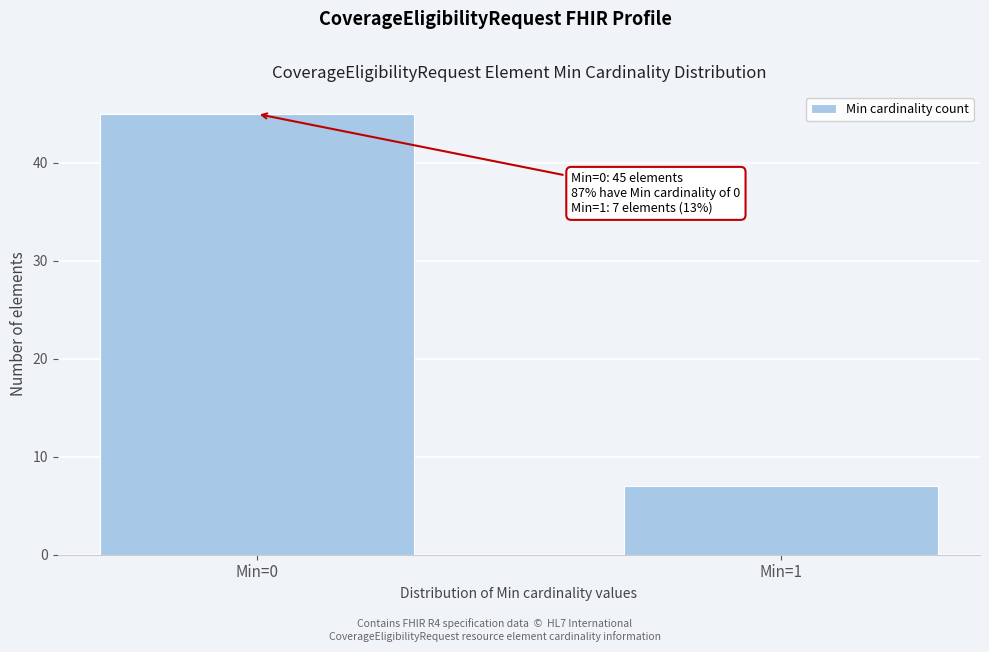

Reading left to right, transcribe all the data shown in this chart.

Min=0=45	Min=1=7